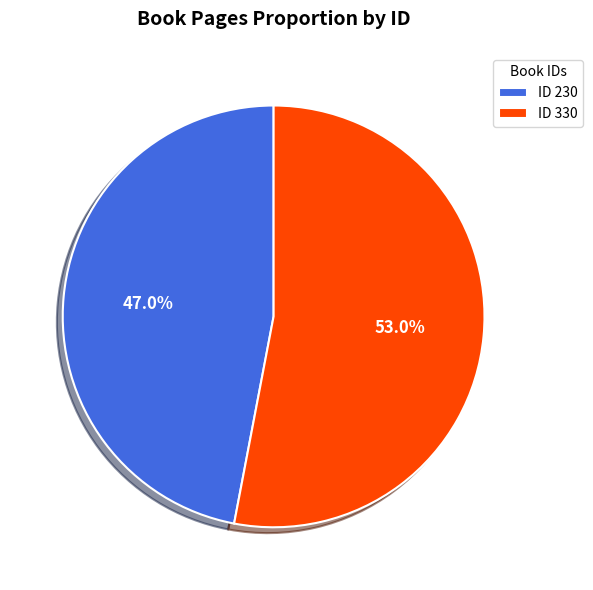

Combined, what portion of the pie is ID 330 and ID 230?

100.0%